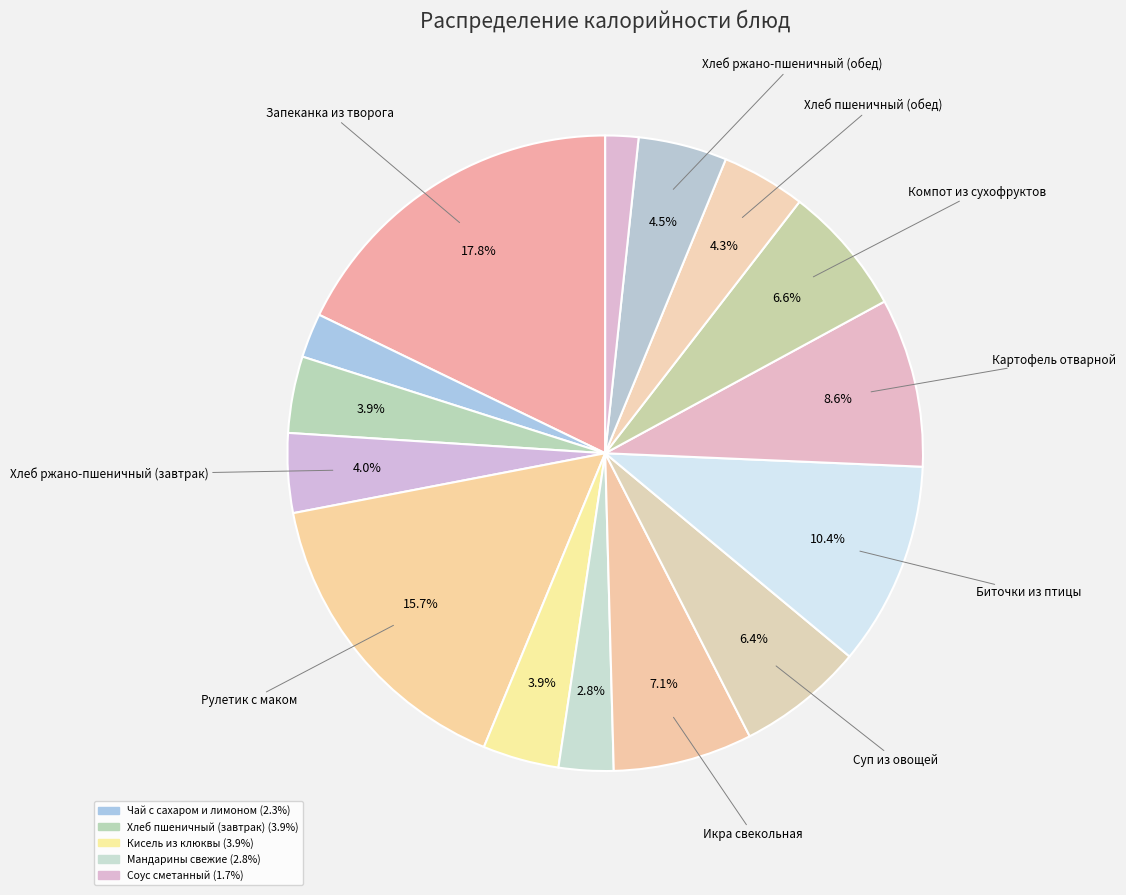

How many slices are in this pie chart?

15